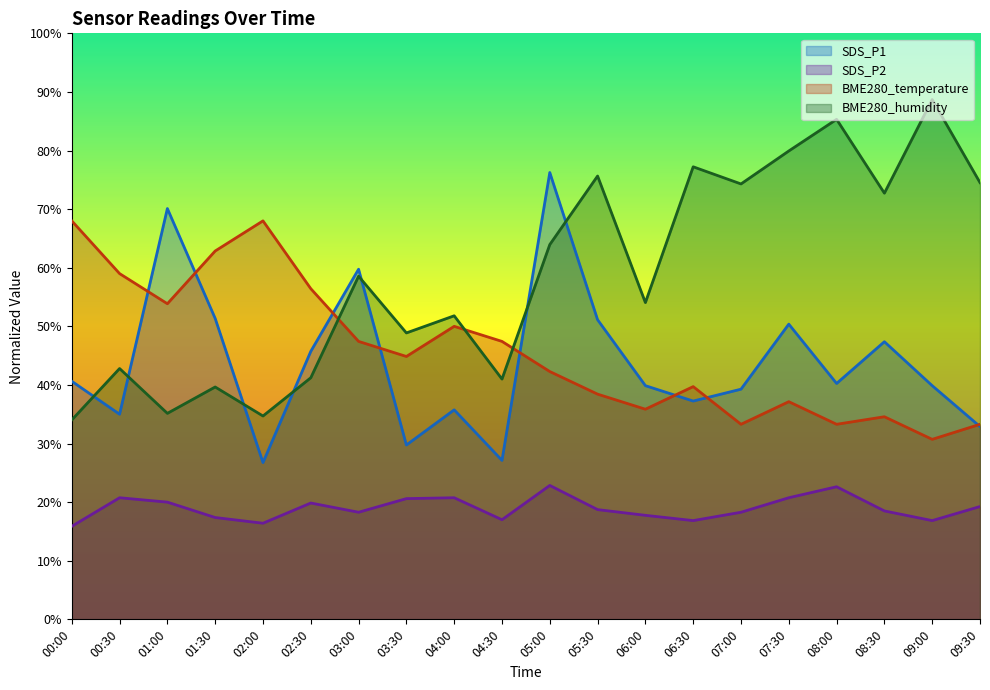

What are all the series names shown in the legend?

SDS_P1, SDS_P2, BME280_temperature, BME280_humidity